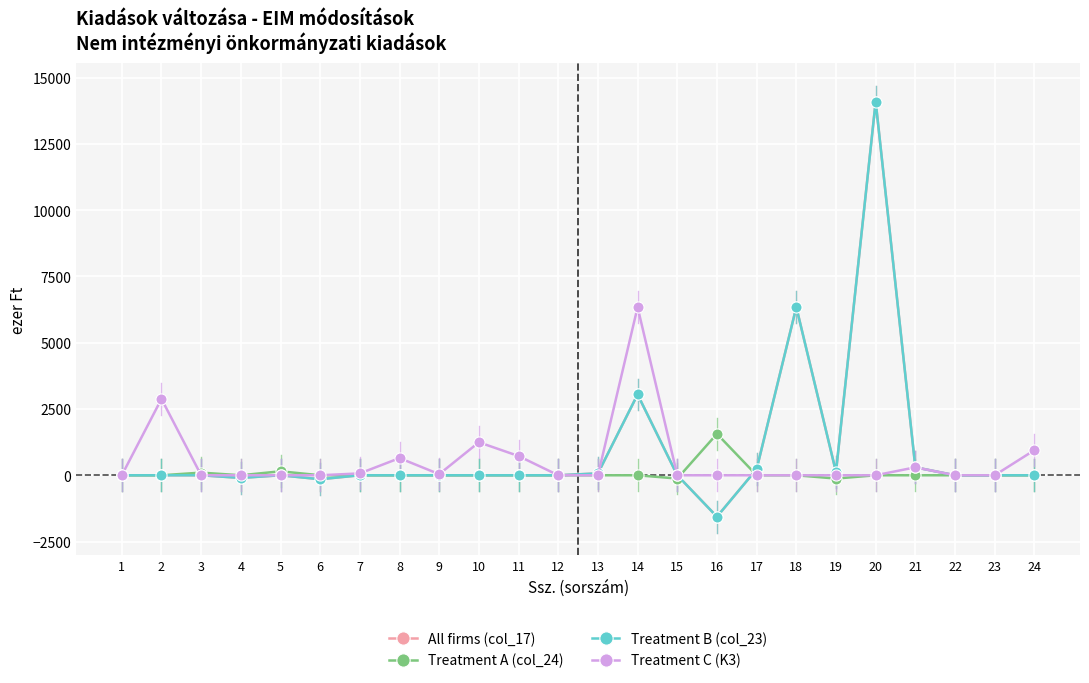

Does the chart have visible grid lines?

Yes